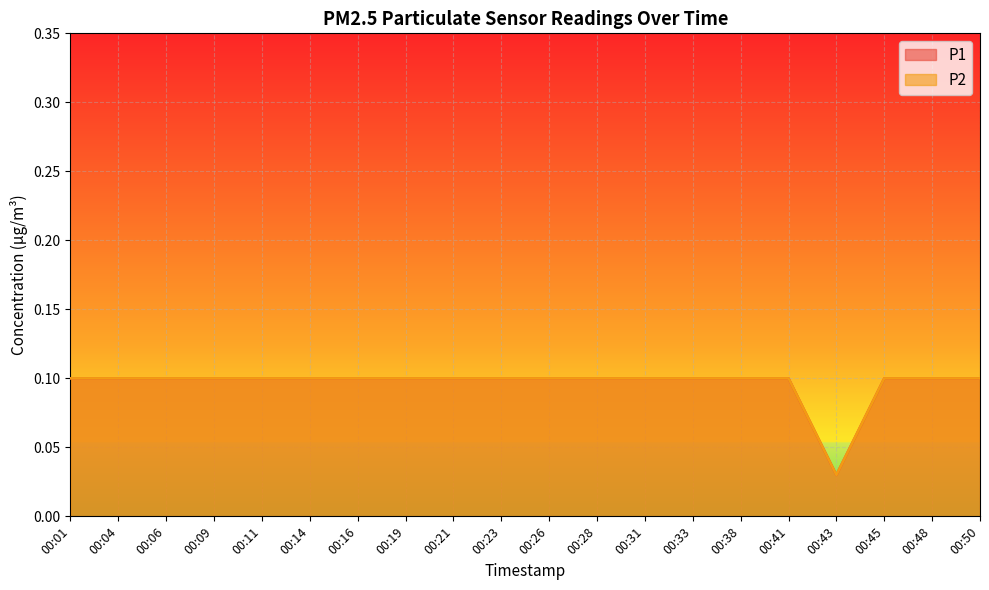

What are all the series names shown in the legend?

P1, P2